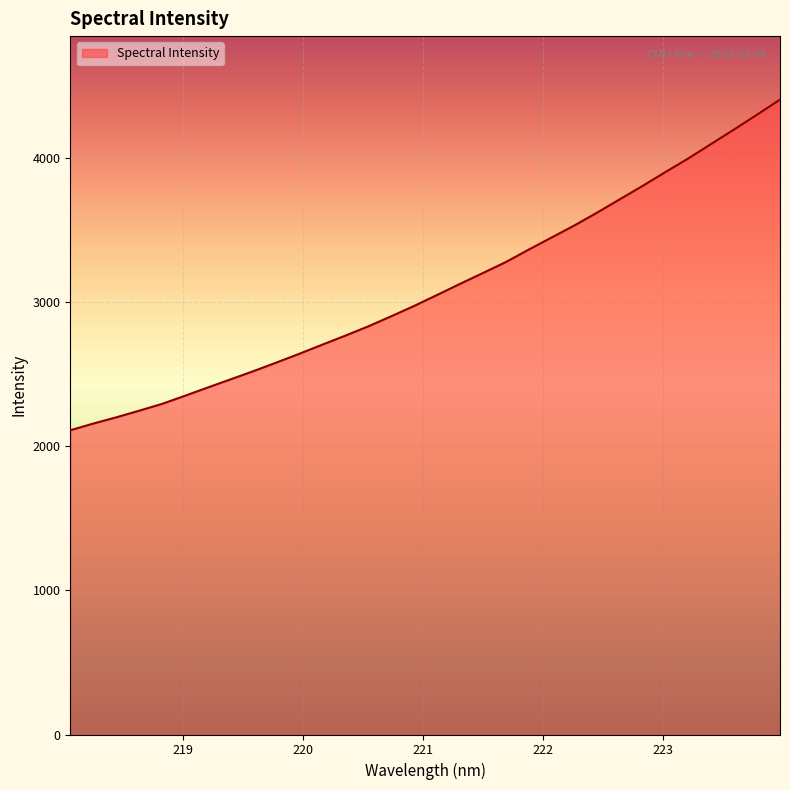

What is the greatest value displayed?

4407.9